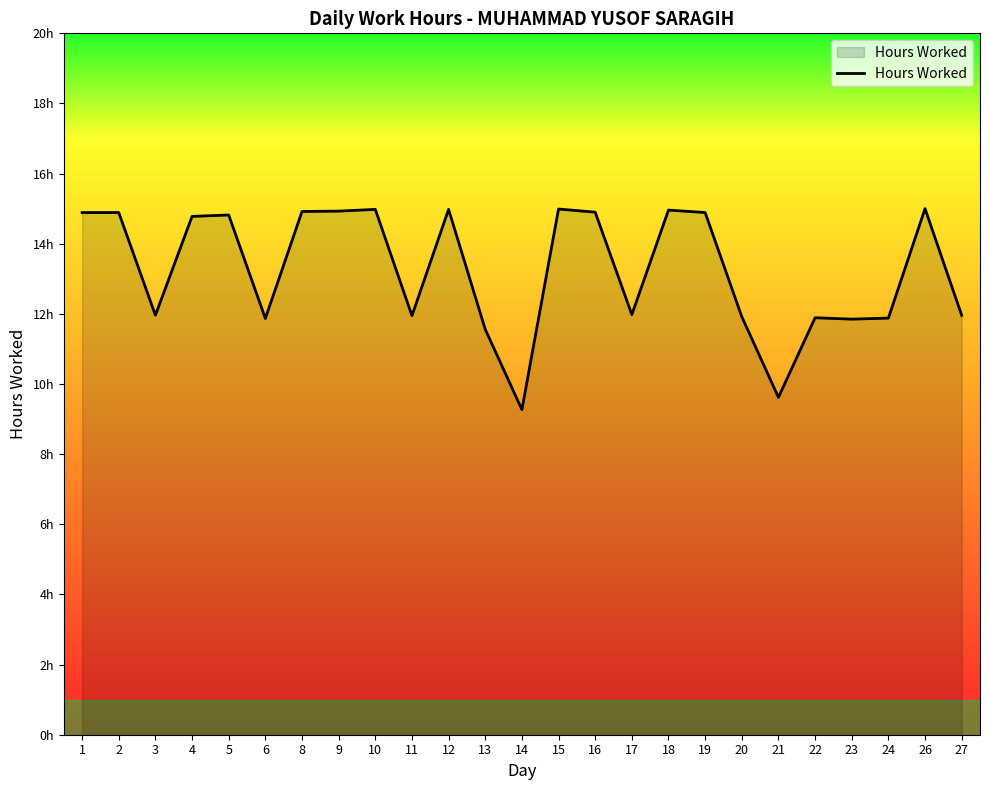

What is the minimum value shown in the chart?

9.3